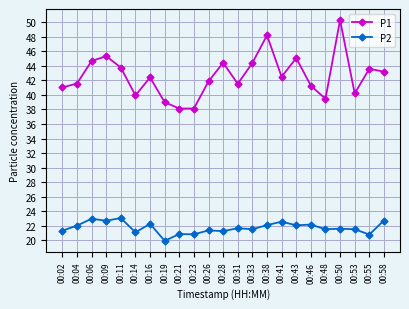

What is the maximum value for P1?

50.3